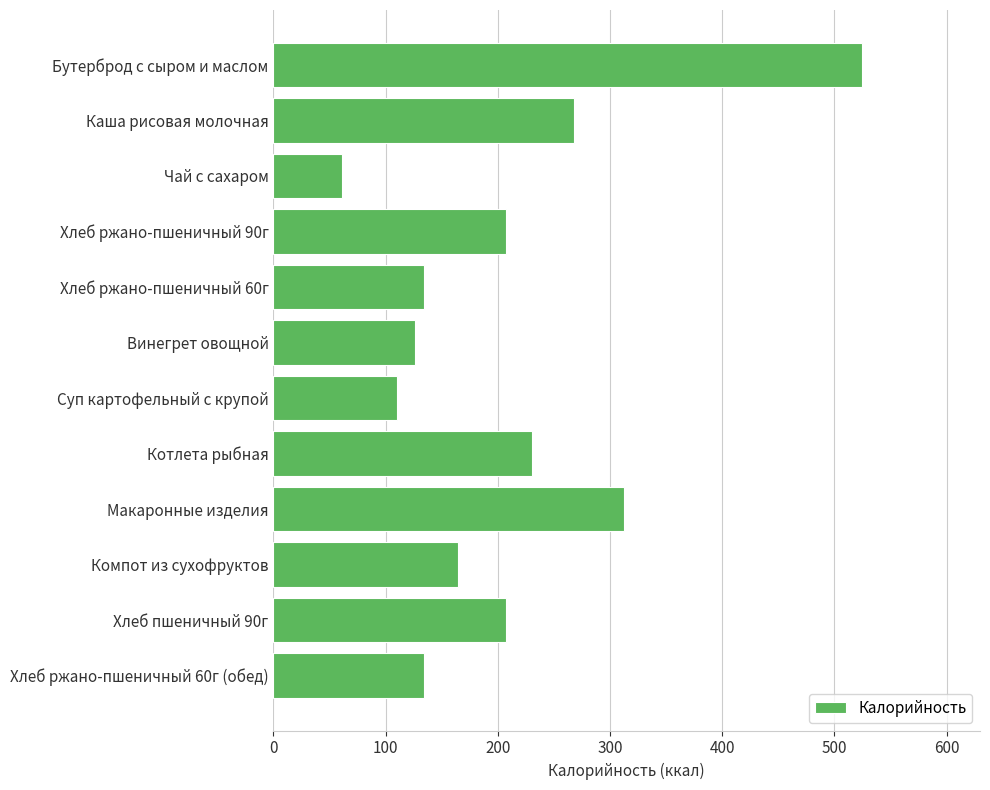

Count the number of categories in the chart.

12